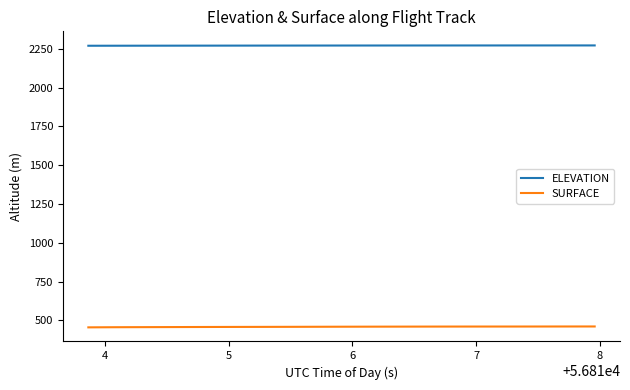

Which series has the largest range (max minus min)?

SURFACE